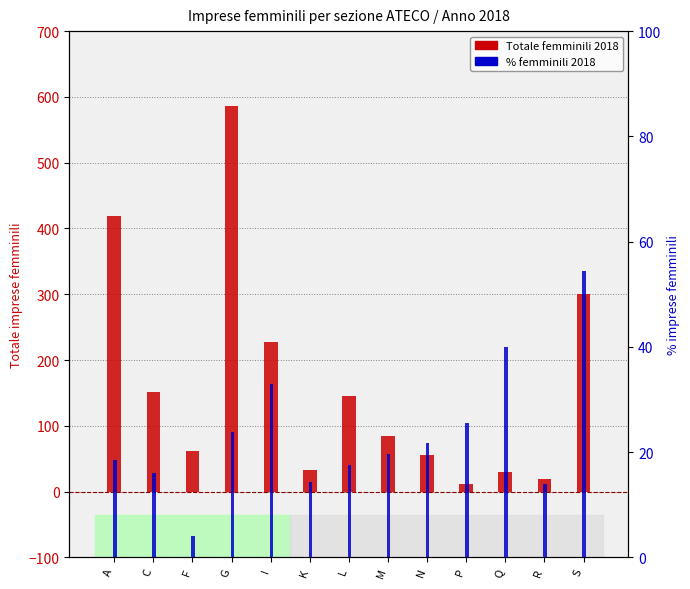

Read the % femminili 2018 value at I.

33.0